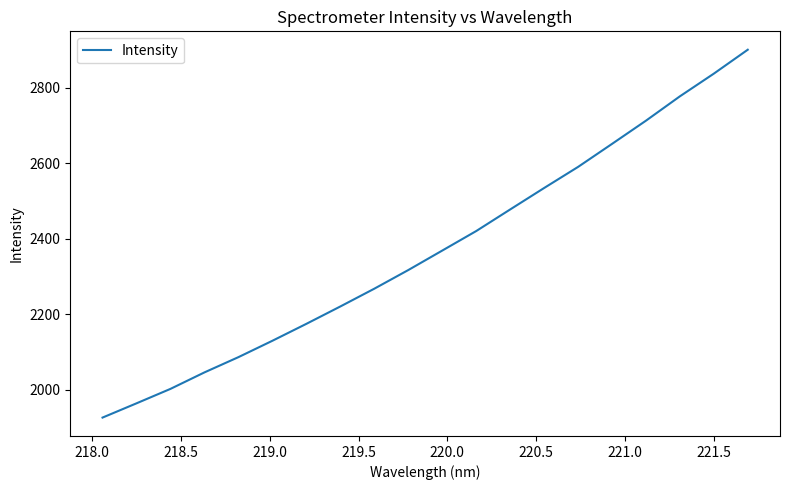

What is the minimum value shown in the chart?

1926.6